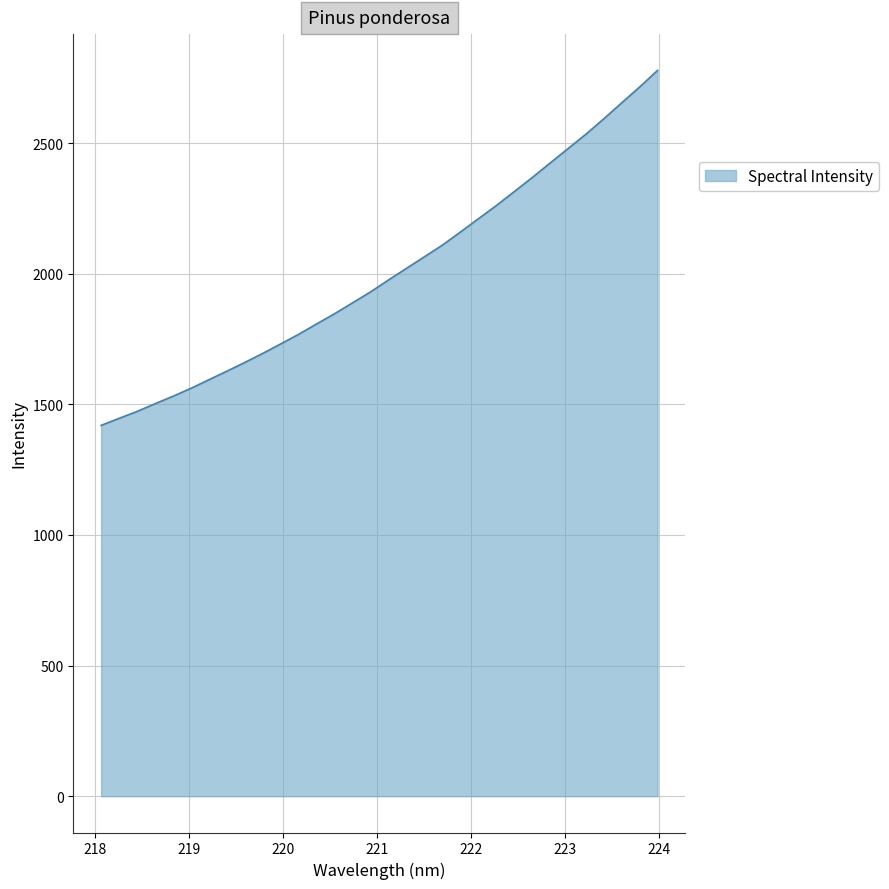

What is the minimum value shown in the chart?

1419.4